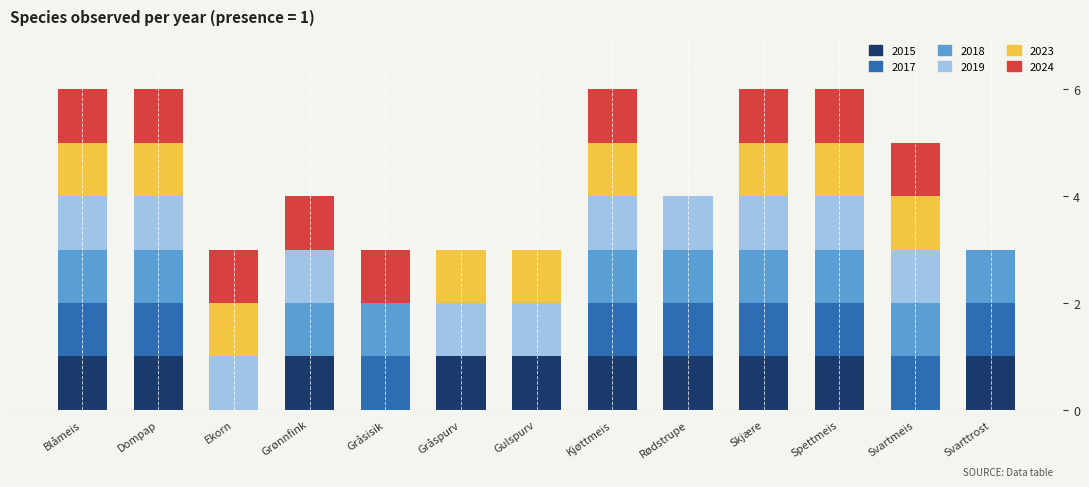

The 2015 series shows 2 at Gråspurv. True or false?

False